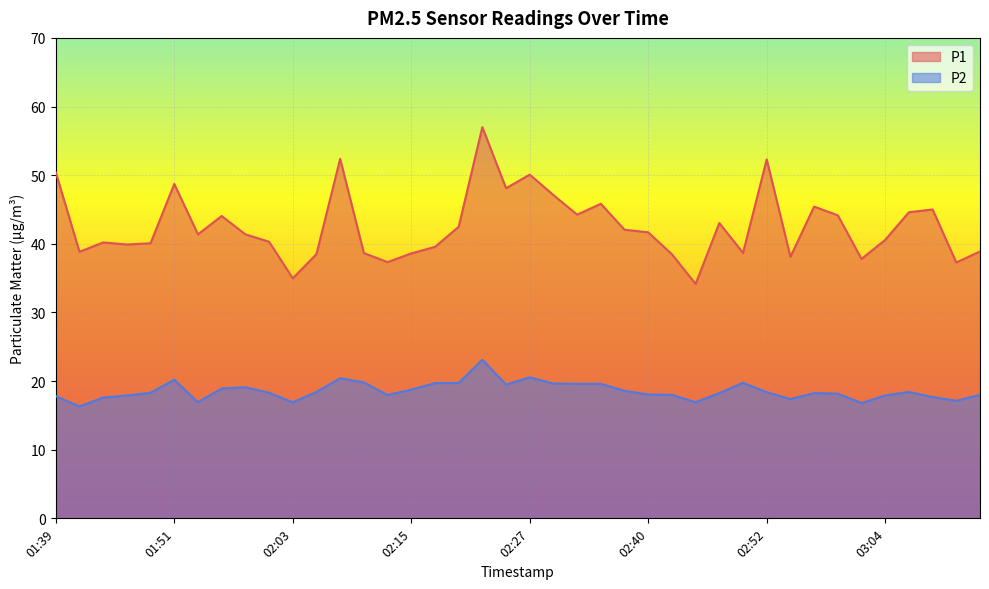

What is the greatest value displayed?

57.0